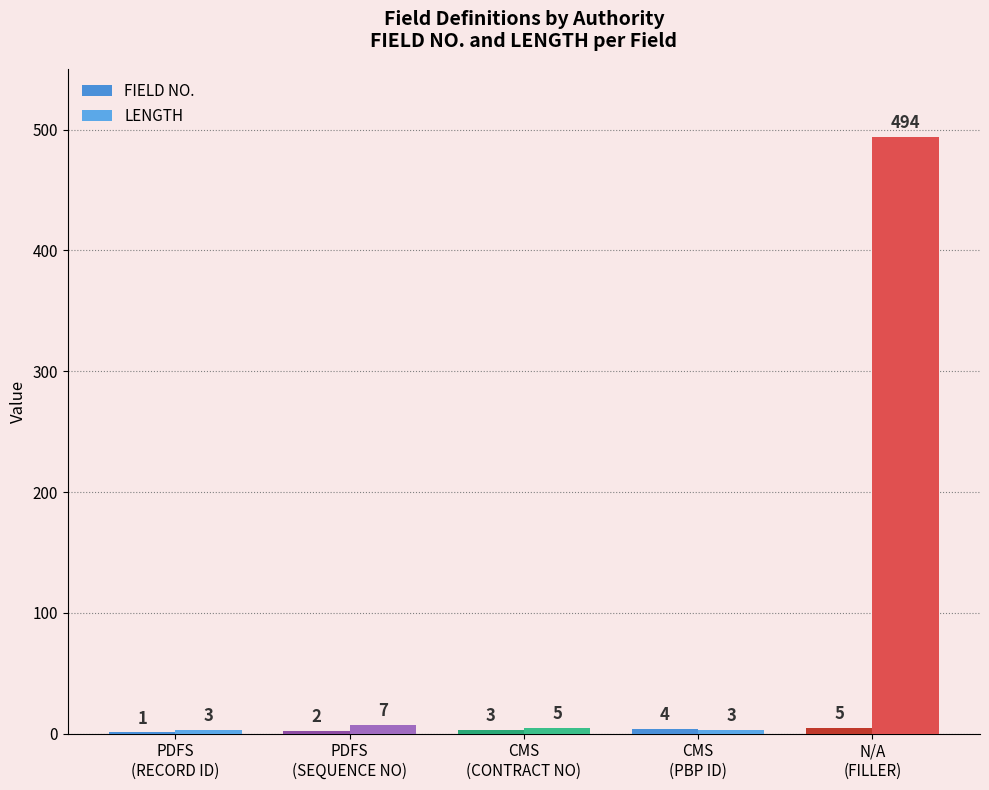

How many groups of bars are there?

5